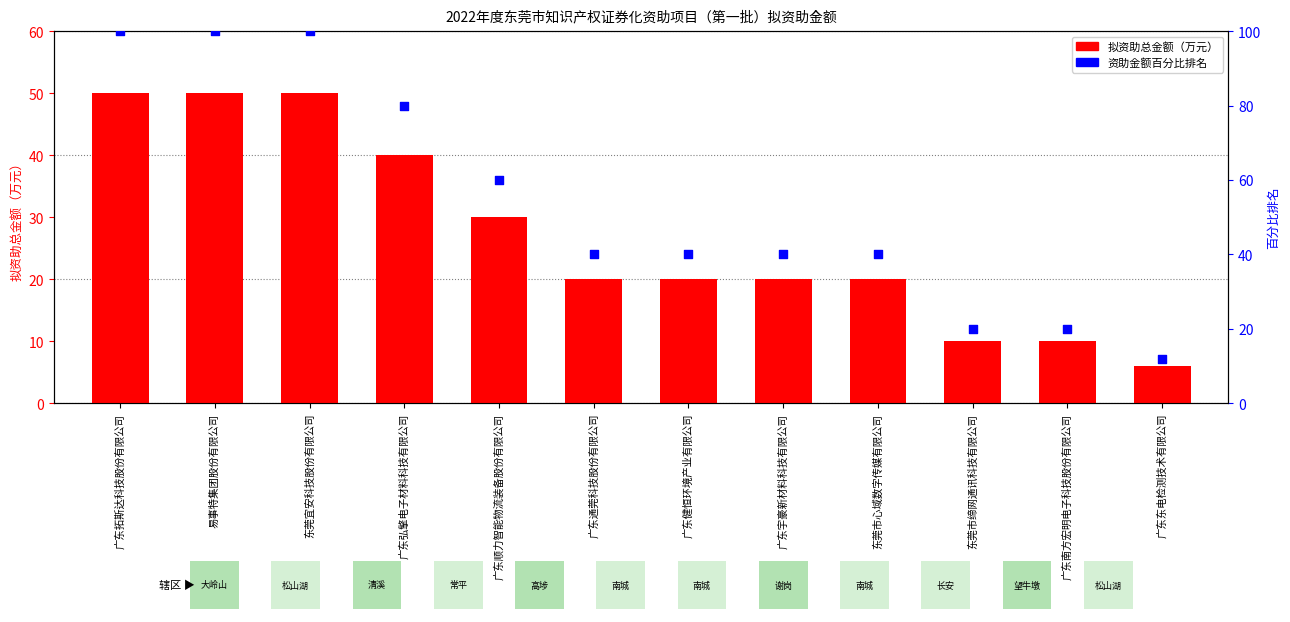

At how many categories does at least one series exceed 69?

4